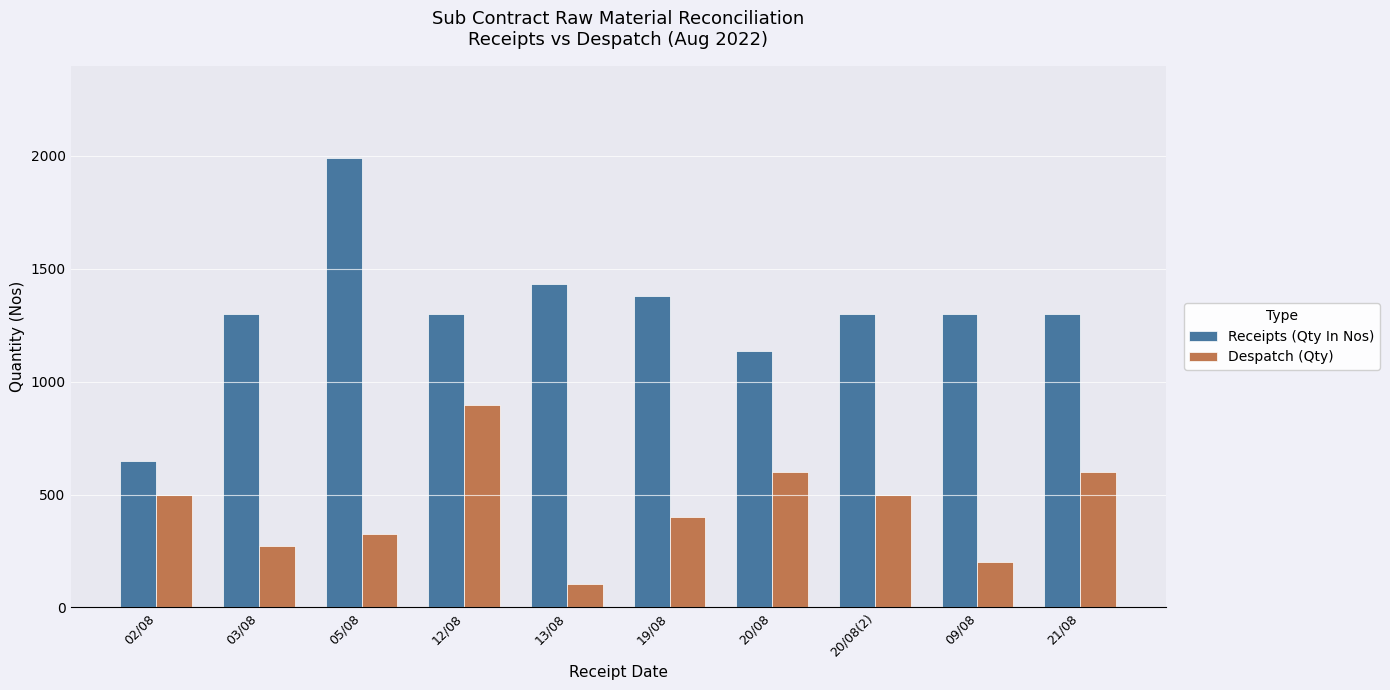

What is the label of the 4th bar from the right?

20/08